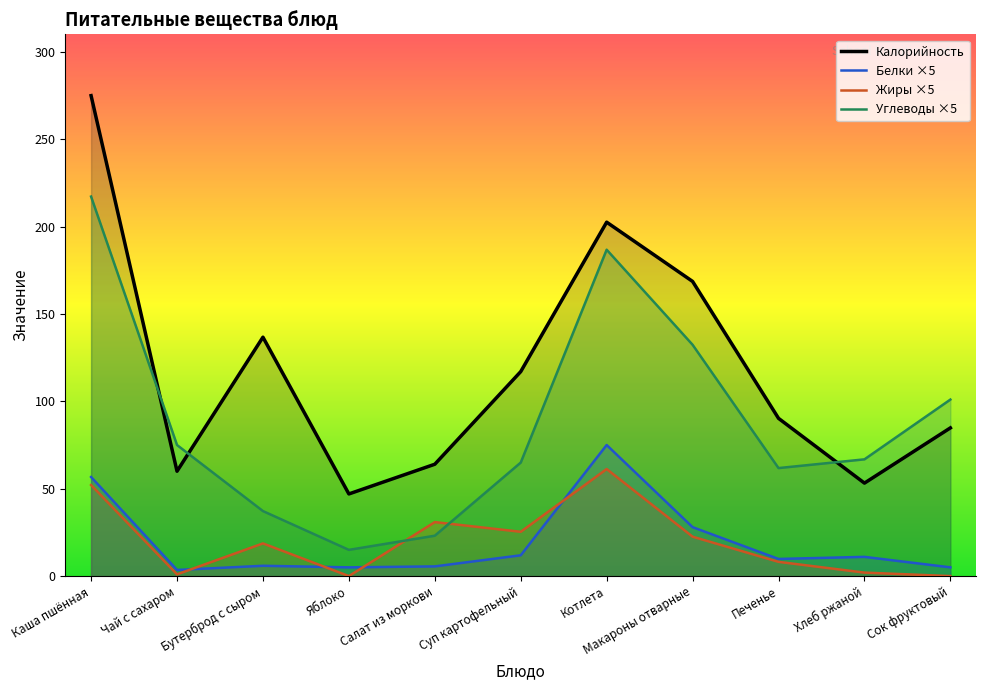

What is the greatest value displayed?

274.9